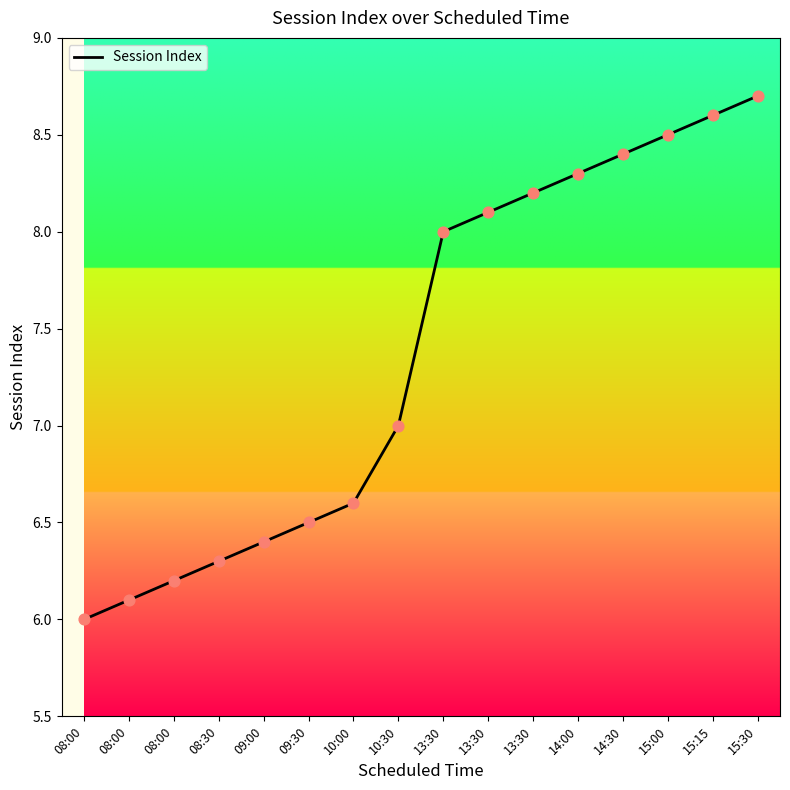

Between 13:30 and 15:30, which is larger?

15:30